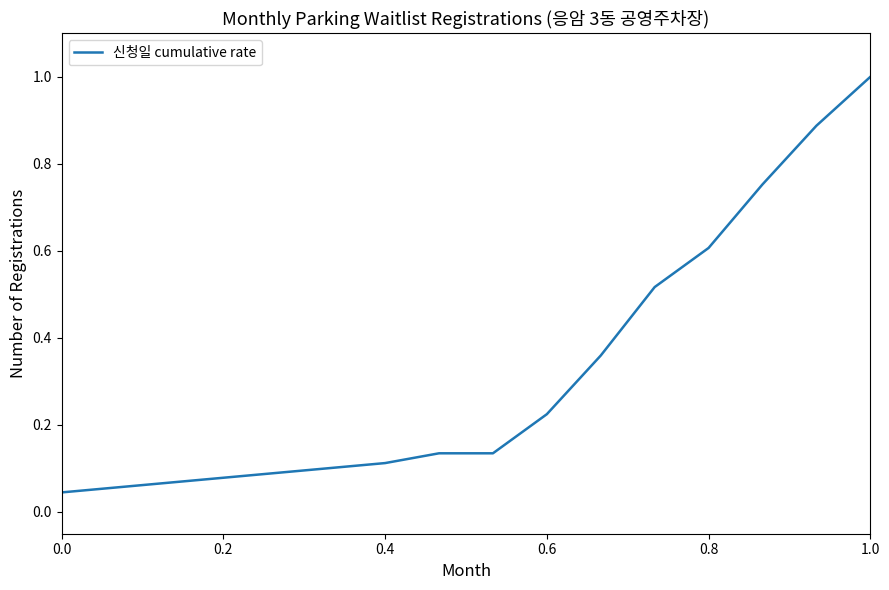

Does the chart display data point markers on the line(s)?

No